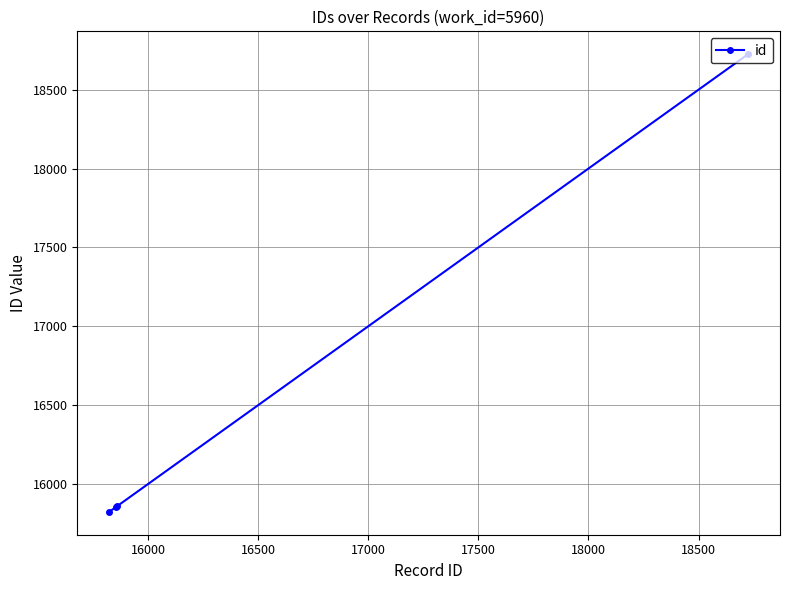

Does the chart have visible grid lines?

Yes